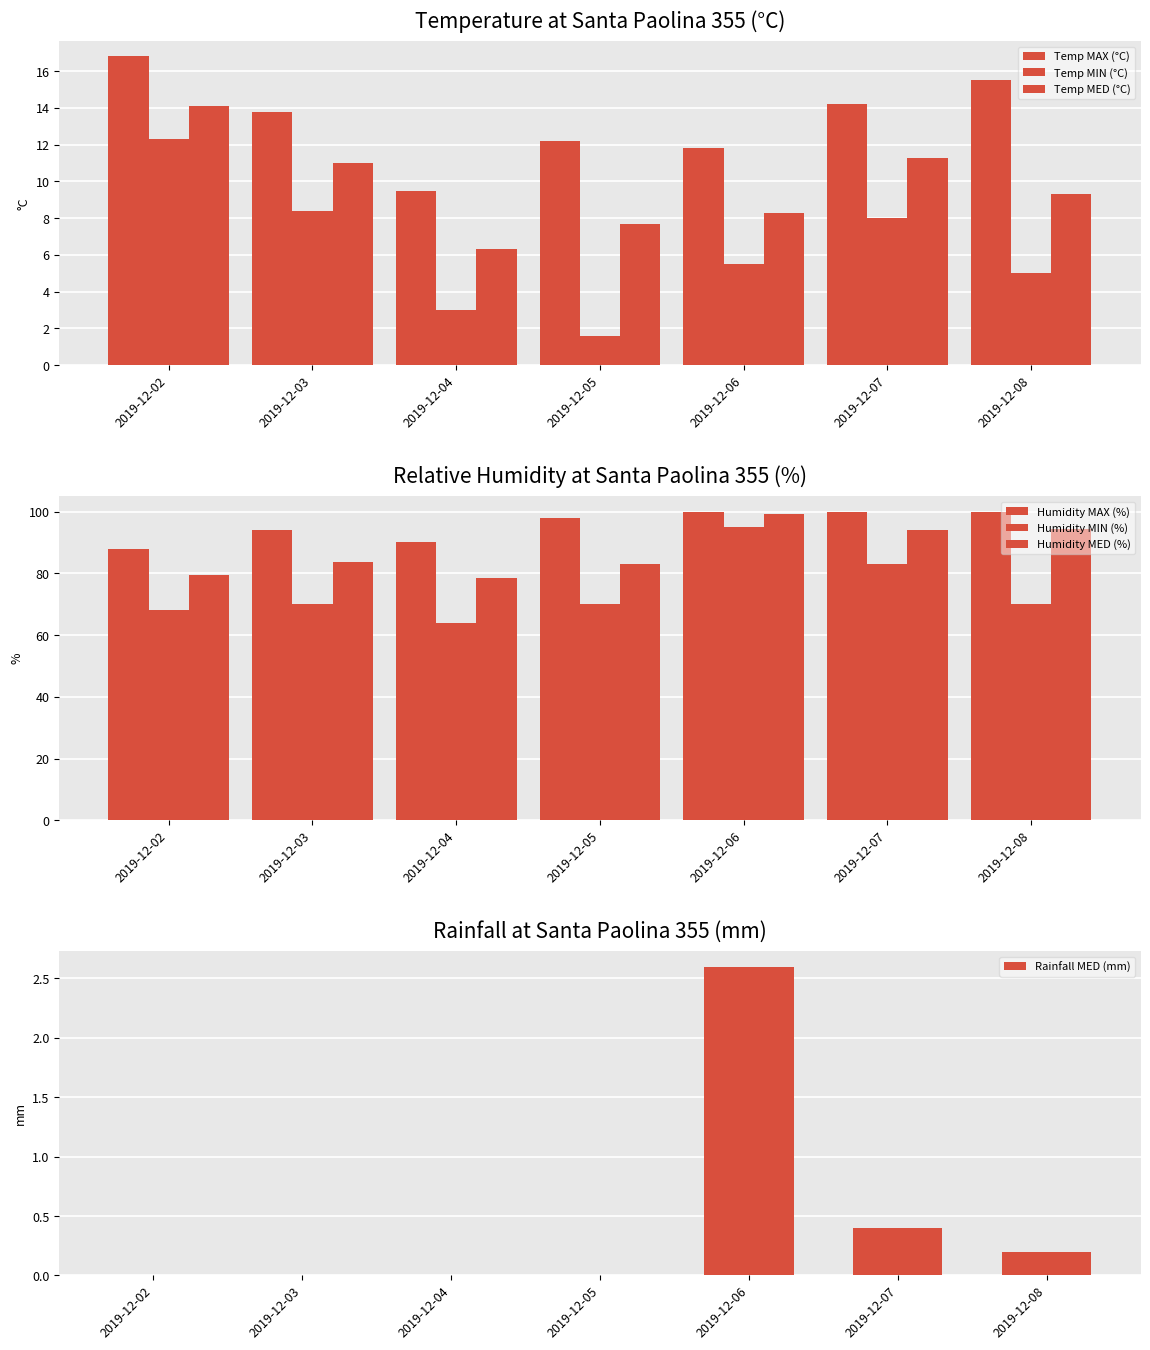

The value of Rainfall MED (mm) at 2019-12-04 is 0.0. True or false?

True